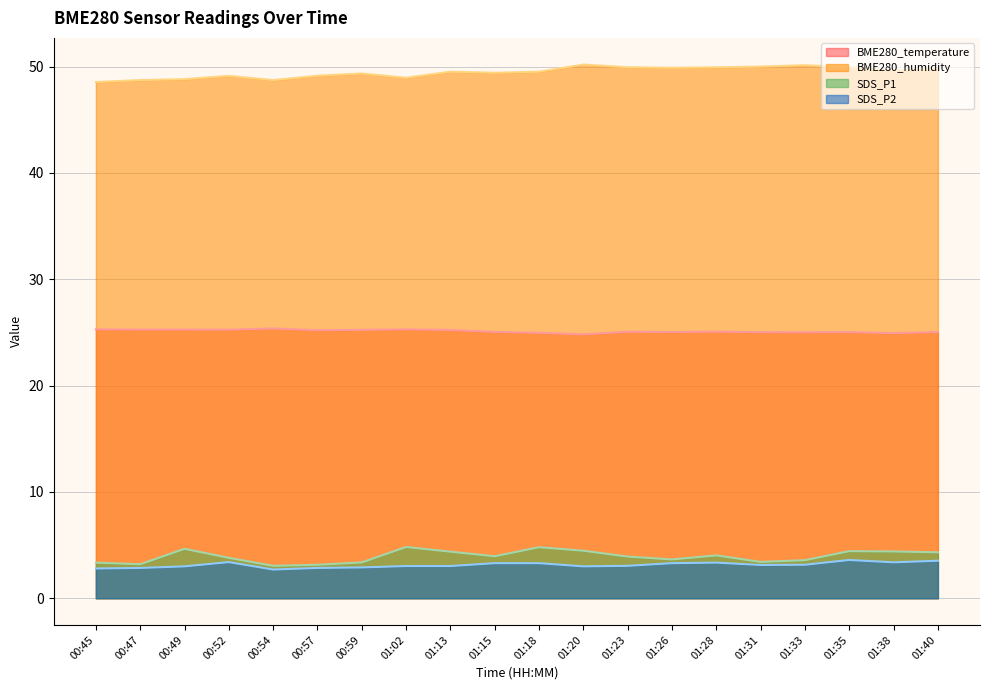

What is the maximum value shown in the chart?

50.2